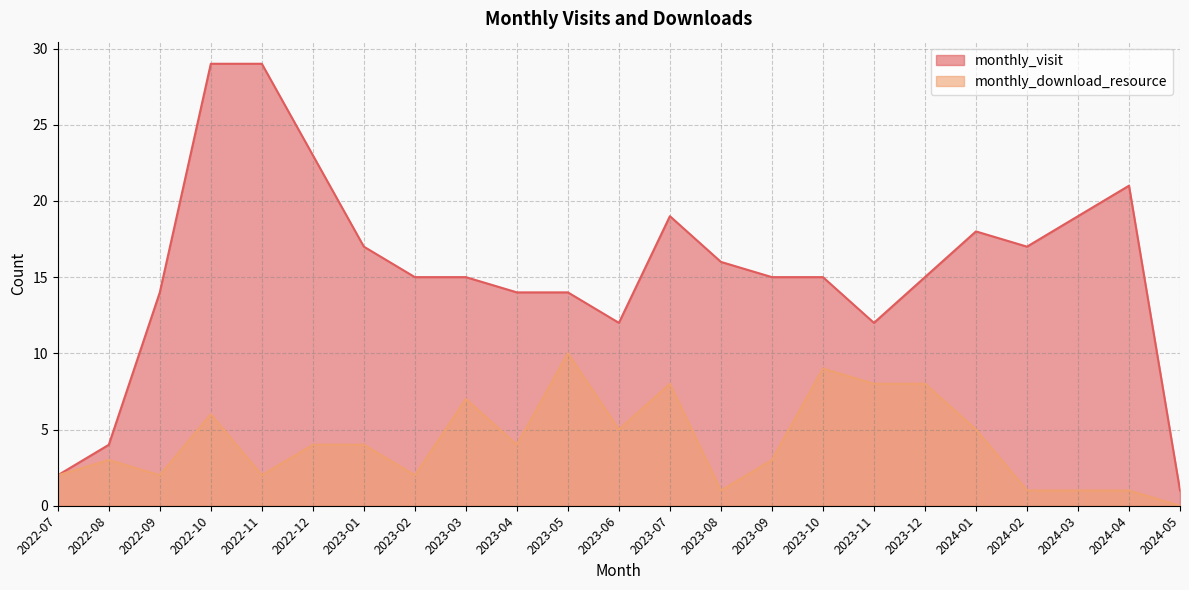

Reading left to right, what are all the values shown in this chart?

monthly_visit: 2	4	14	29	29	23	17	15	15	14	14	12	19	16	15	15	12	15	18	17	19	21	1
monthly_download_resource: 2	3	2	6	2	4	4	2	7	4	10	5	8	1	3	9	8	8	5	1	1	1	0